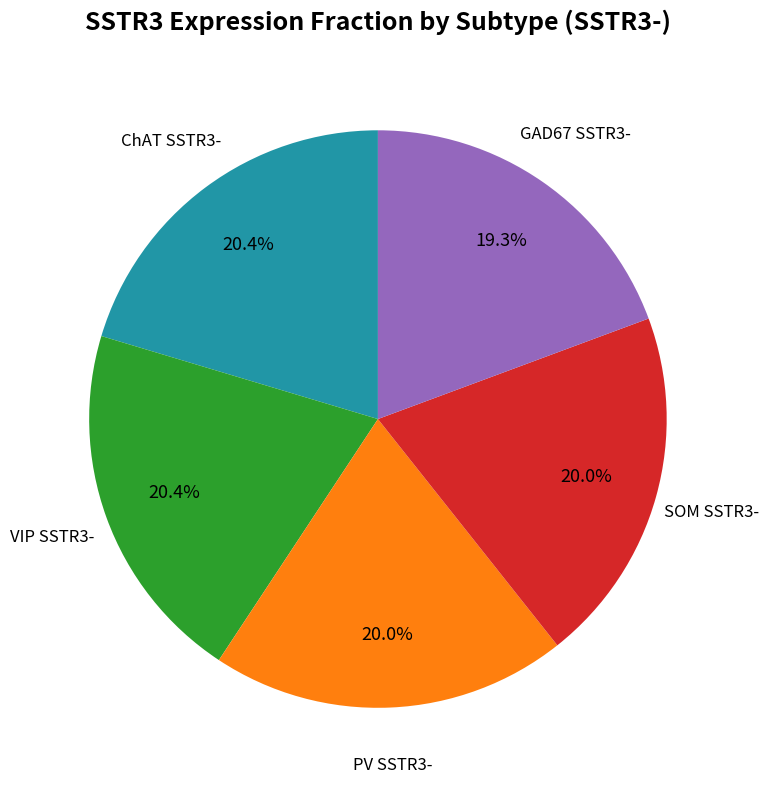

Is there a majority slice in this chart?

No